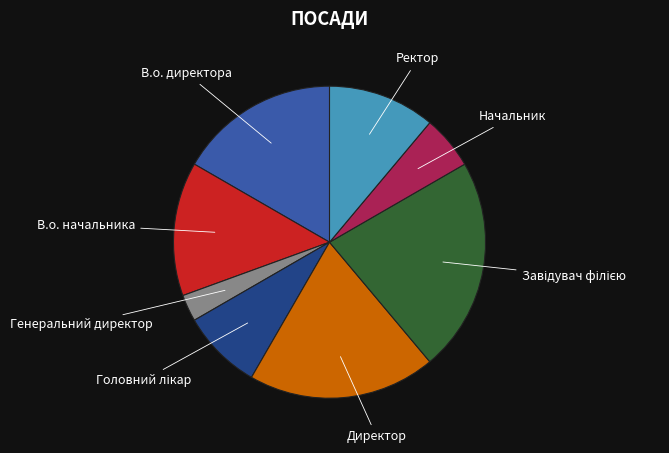

What is the smallest slice in the pie chart?

Генеральний директор